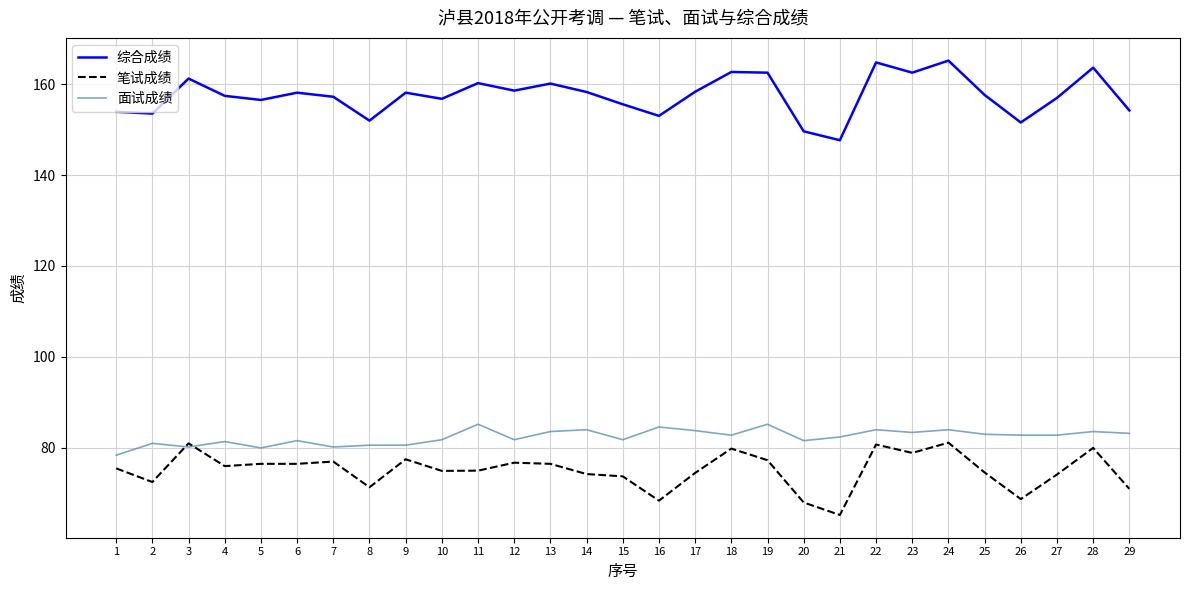

Is it true that 面试成绩 equals 35.4 at 26?

False